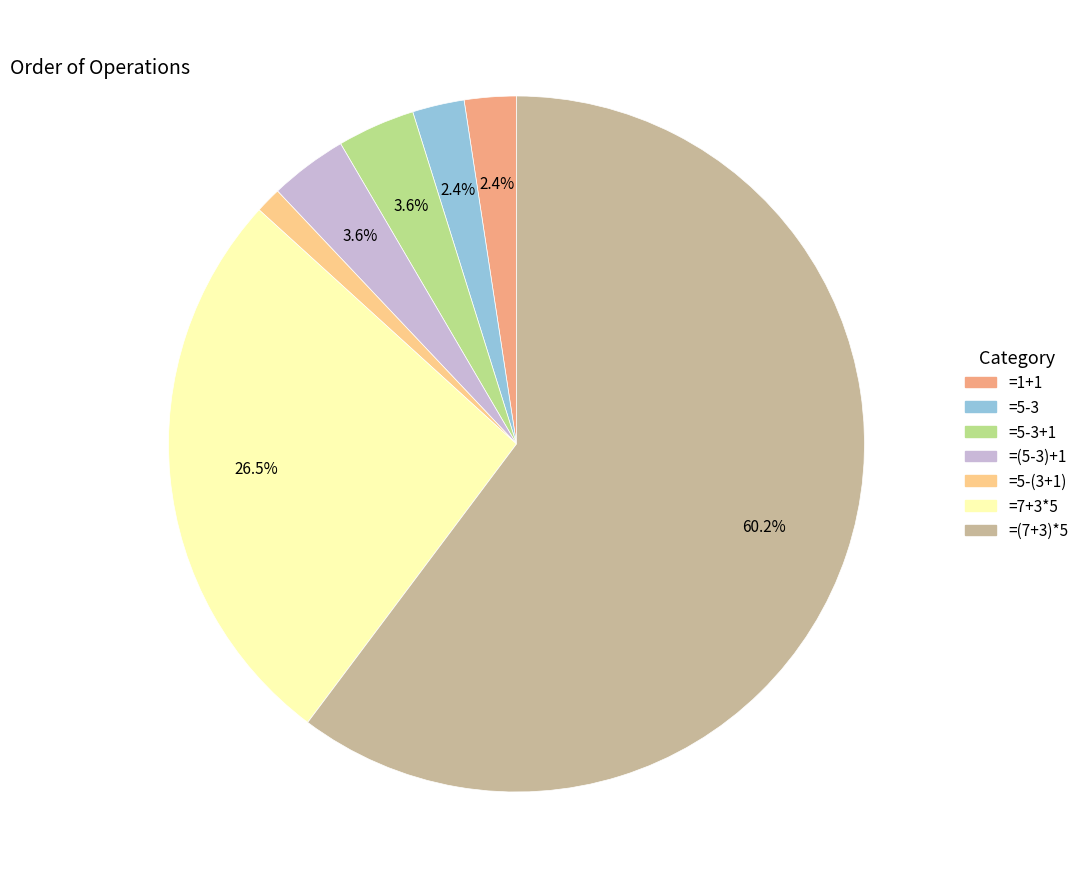

Which has a higher value, =(5-3)+1 or =5-3?

=(5-3)+1